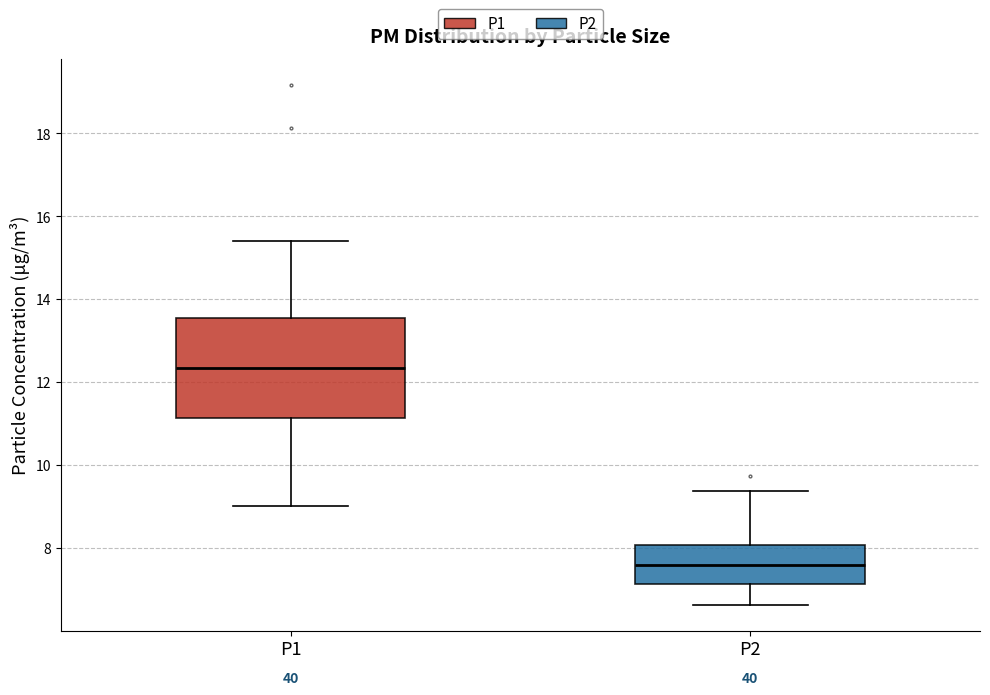

Reading left to right, transcribe this box plot: for each box, give where its median line is, the range the box spans, and where its two whiskers end, as read against the y-axis. The values are not printed on the chart, so give them approximately, as read against the axis.

P1: median 12.4, box 11.2 to 13.6, whiskers 9.0 to 15.4
P2: median 7.6, box 7.2 to 8.0, whiskers 6.6 to 9.4